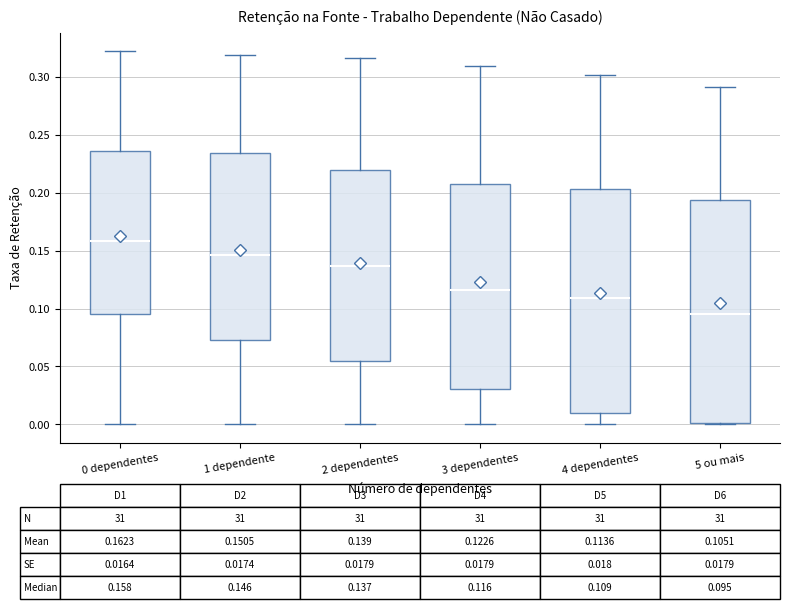

Which box has the highest median line?

0 dependentes